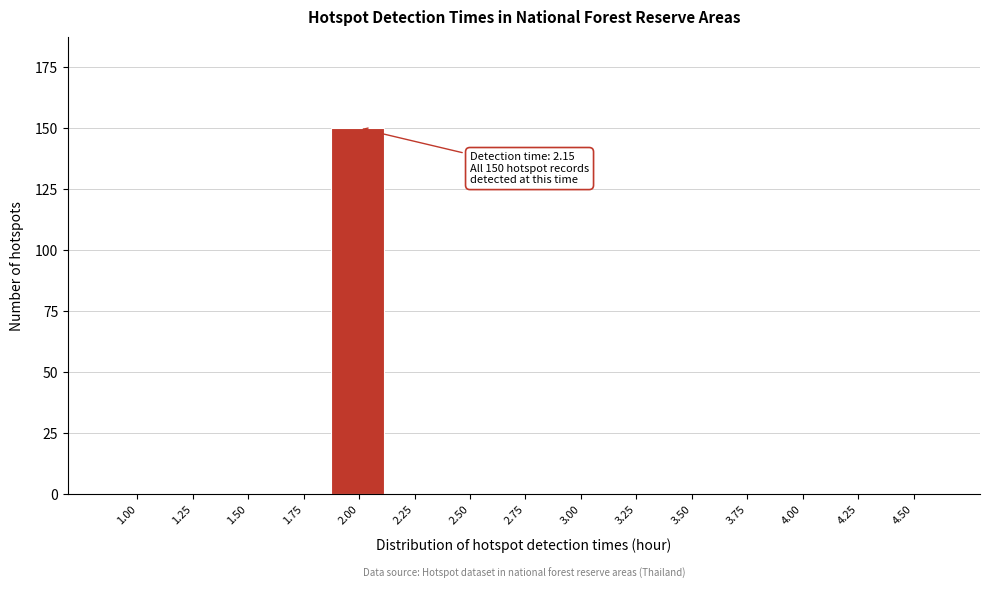

Reading left to right, transcribe all the data shown in this chart.

1.00=0	1.25=0	1.50=0	1.75=0	2.00=150	2.25=0	2.50=0	2.75=0	3.00=0	3.25=0	3.50=0	3.75=0	4.00=0	4.25=0	4.50=0